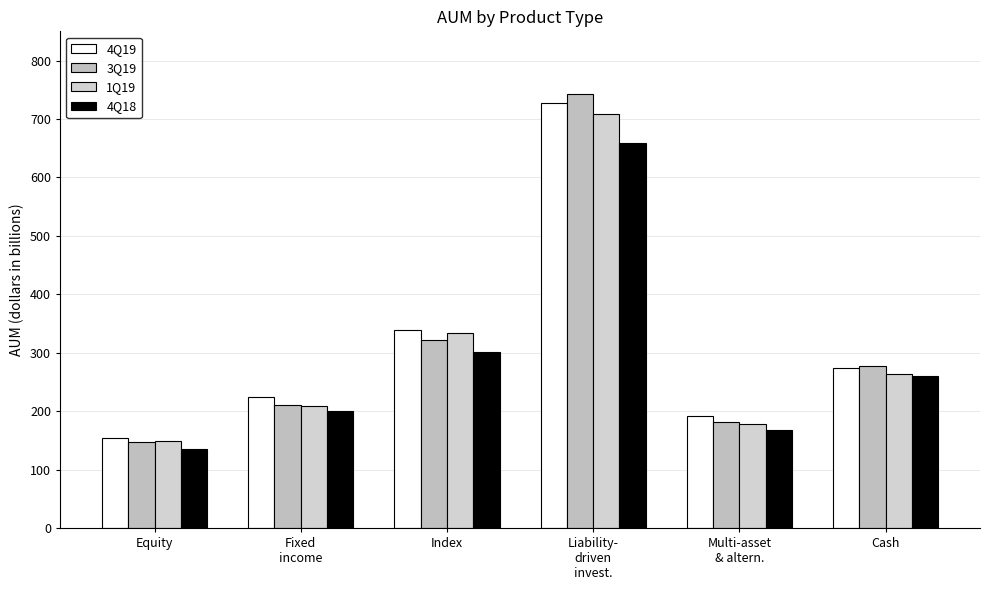

At which label is 1Q19 closest to 429?

Index